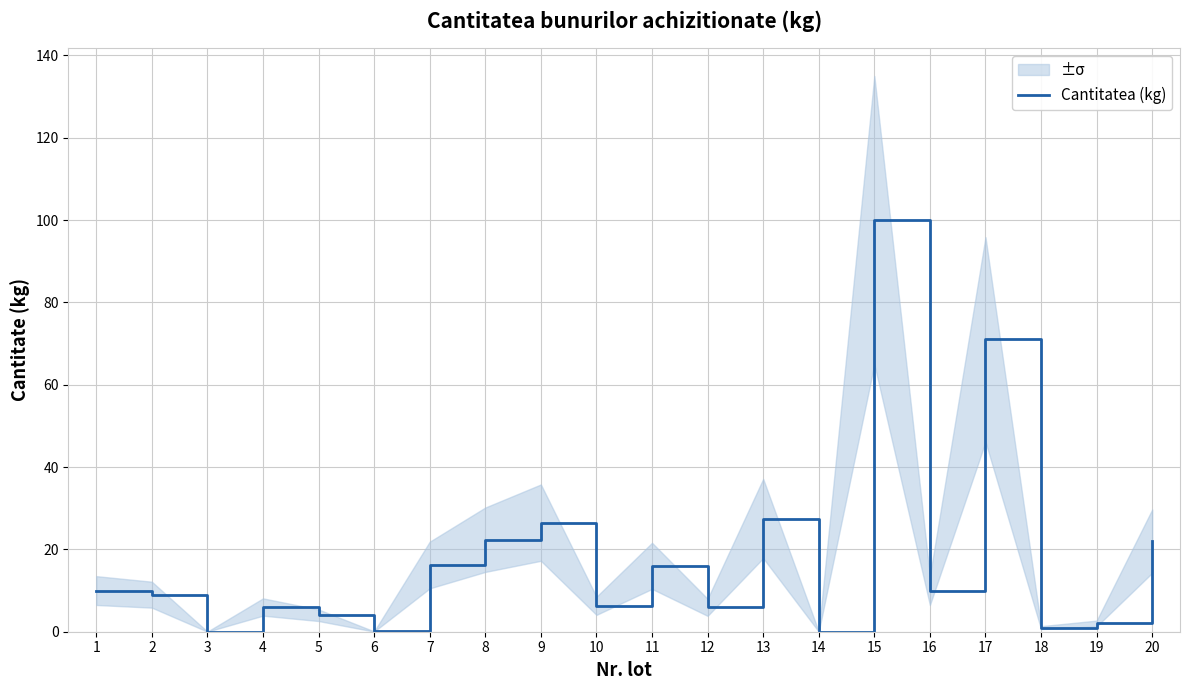

What is the difference between the maximum and minimum values?

100.0